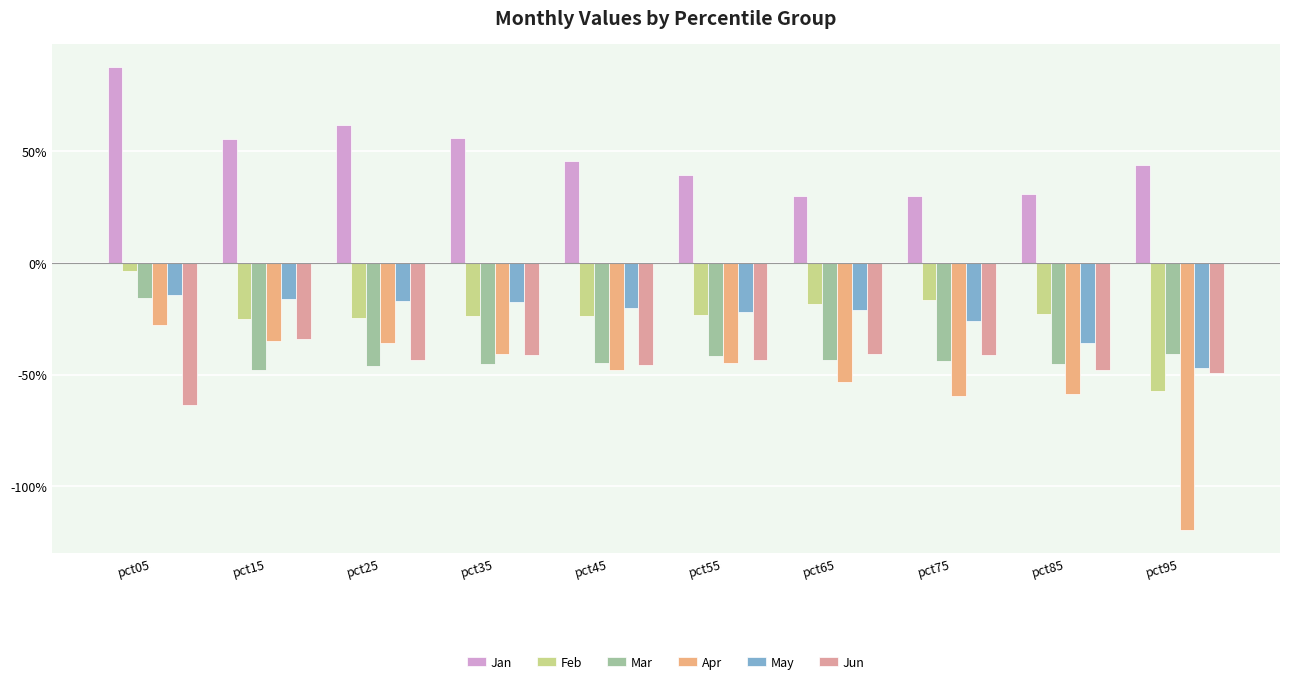

What is the value of the Feb bar at the 5th from the left?

-0.2